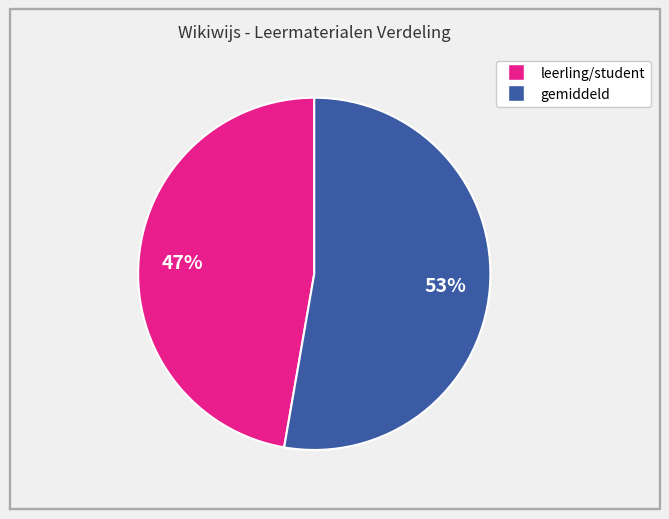

How many slices are in this pie chart?

2